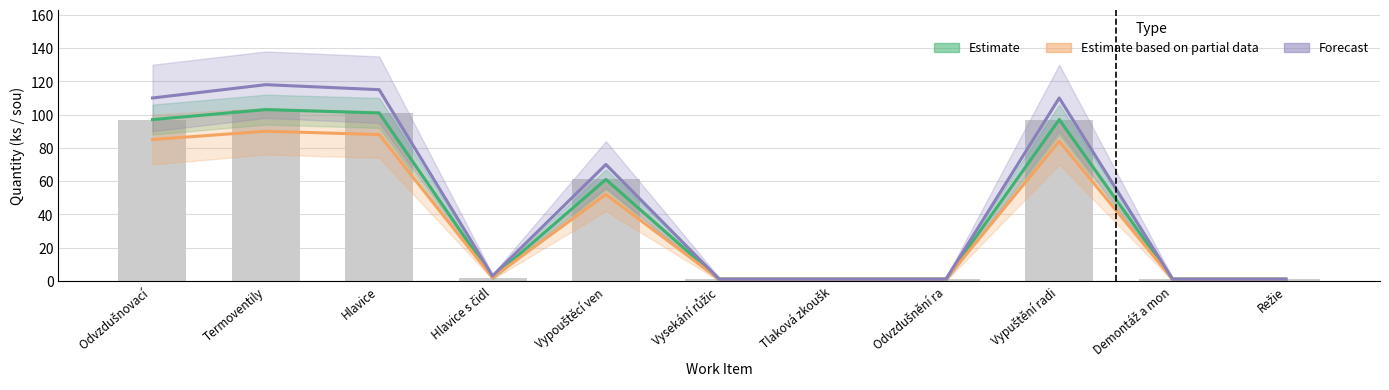

Between Hlavice and Režie, which series saw the biggest shift?

Forecast